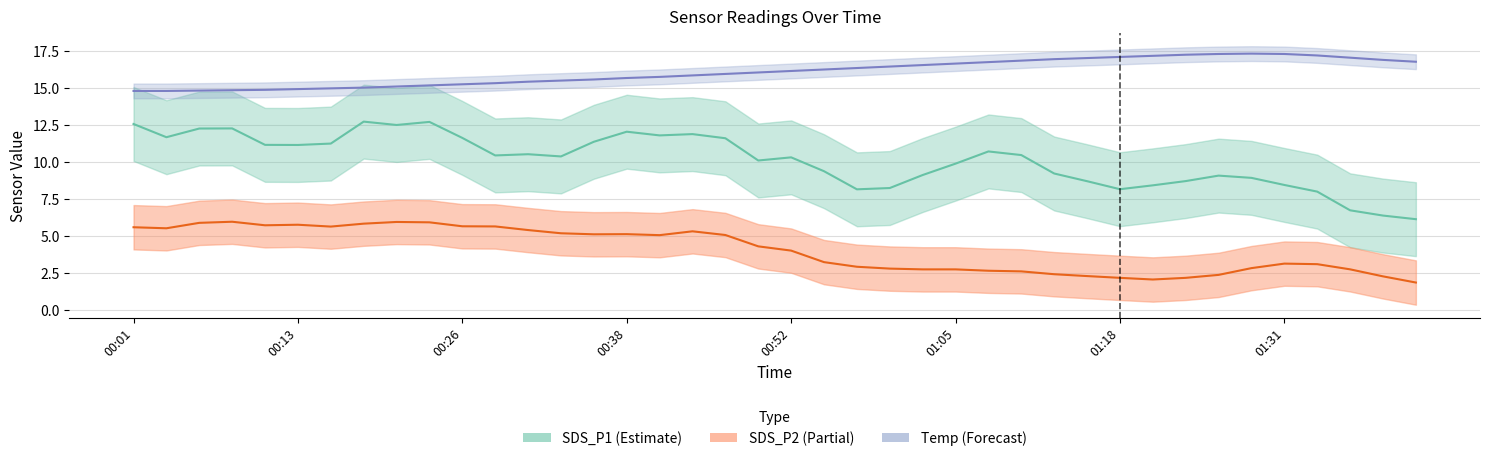

Does the chart have visible grid lines?

Yes